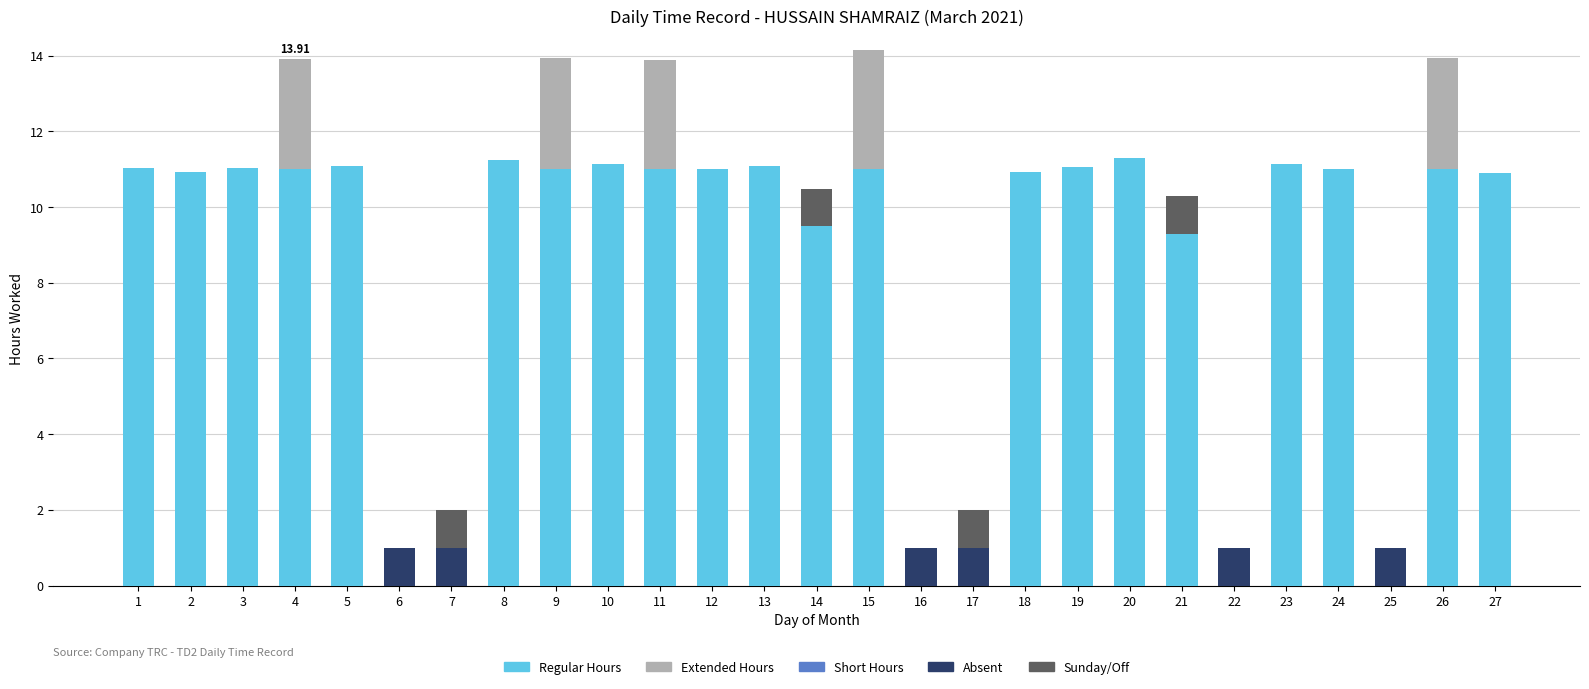

What is the total value across all series at 5?

11.1